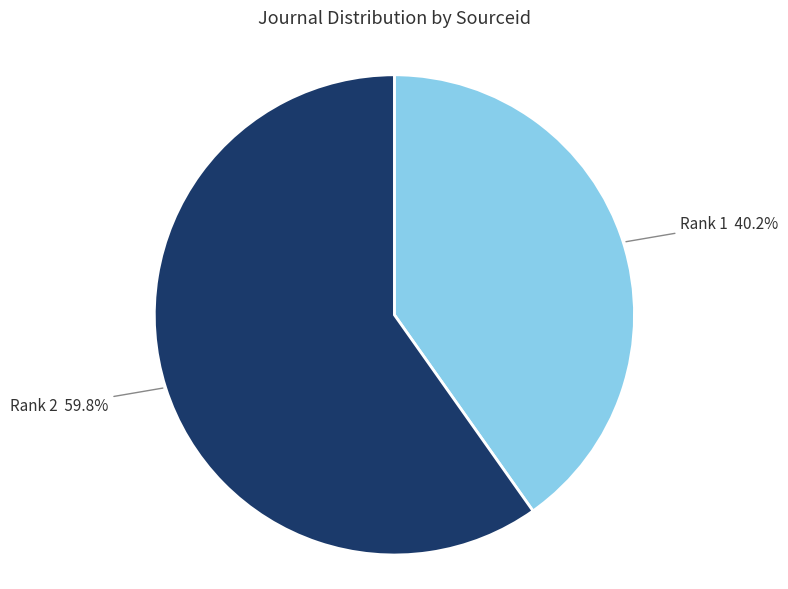

Rank the categories by value from highest to lowest.

Rank 2, Rank 1